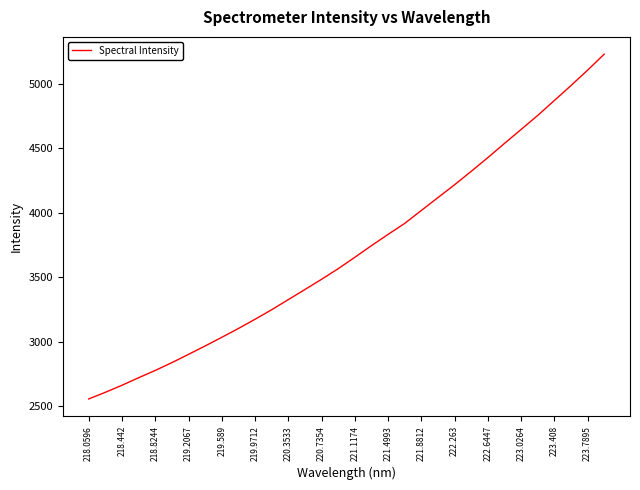

Is this an area chart (filled region under the line)?

No